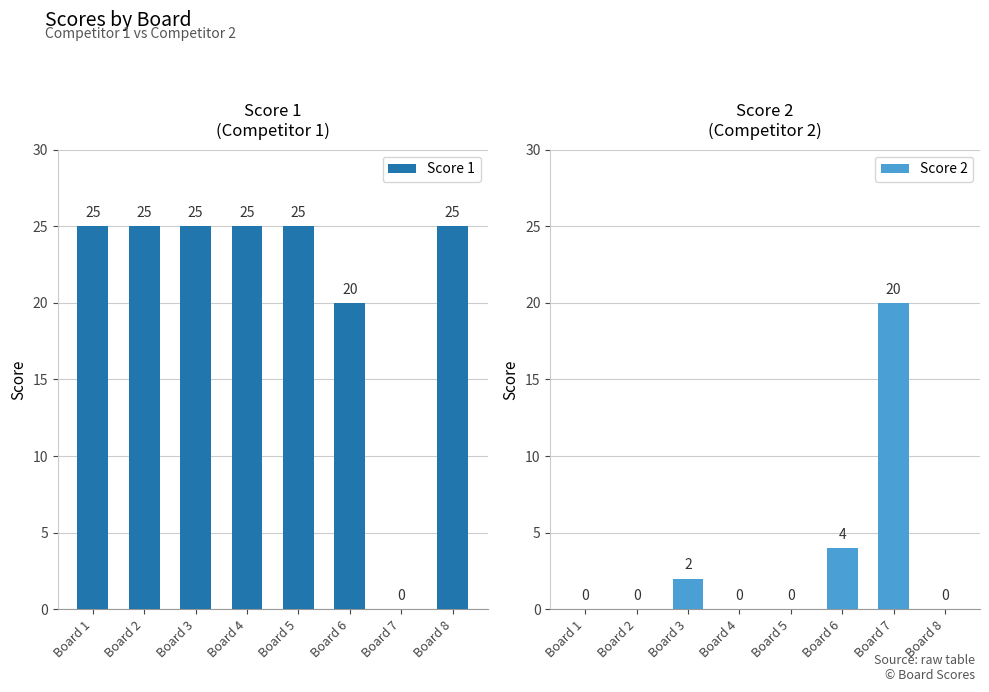

The Score 1 series shows 44 at Board 4. True or false?

False